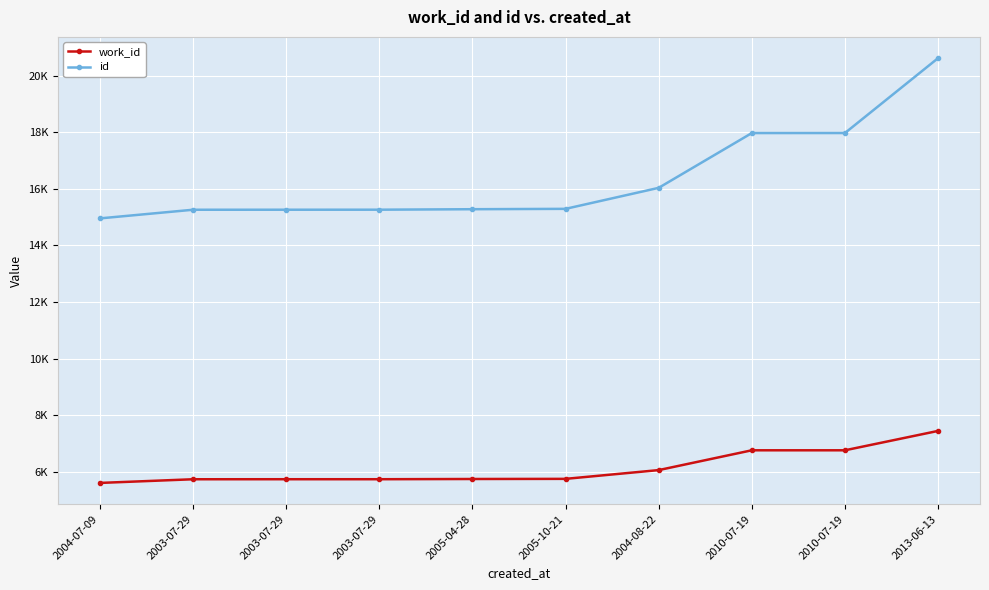

At which label does id reach its peak?

2013-06-13